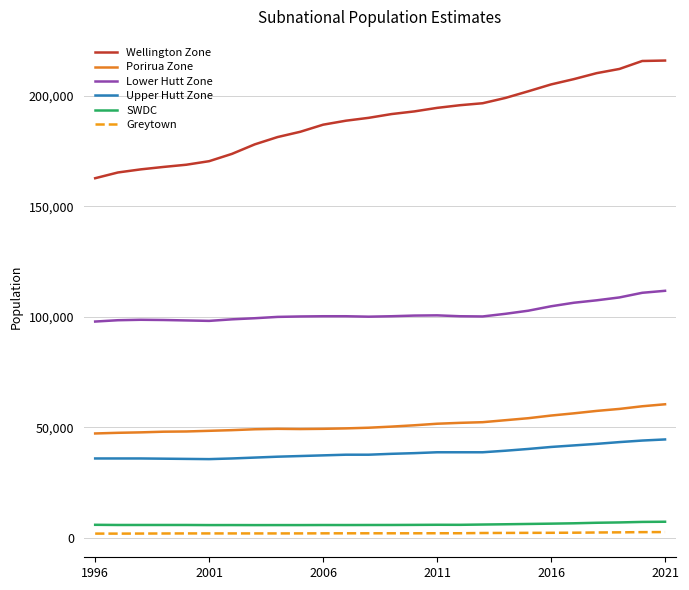

What is the sum of all Upper Hutt Zone values?

1005000